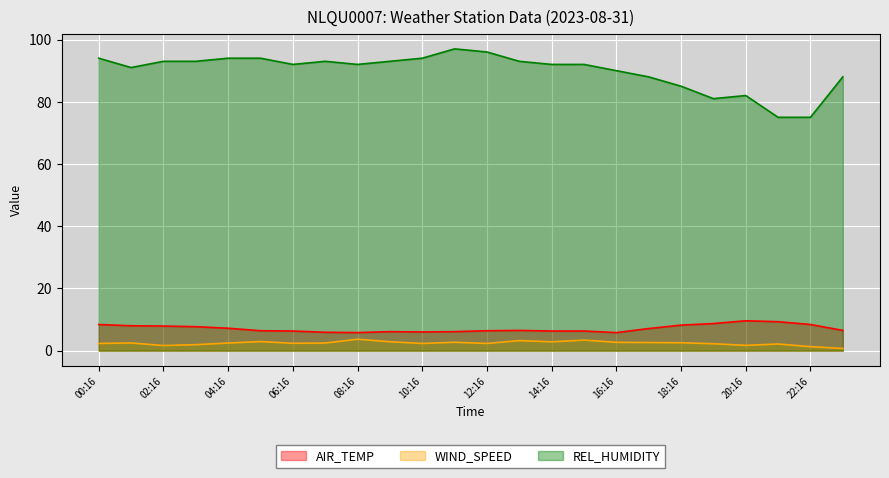

Which series changed the most between 05:16 and 15:16?

REL_HUMIDITY